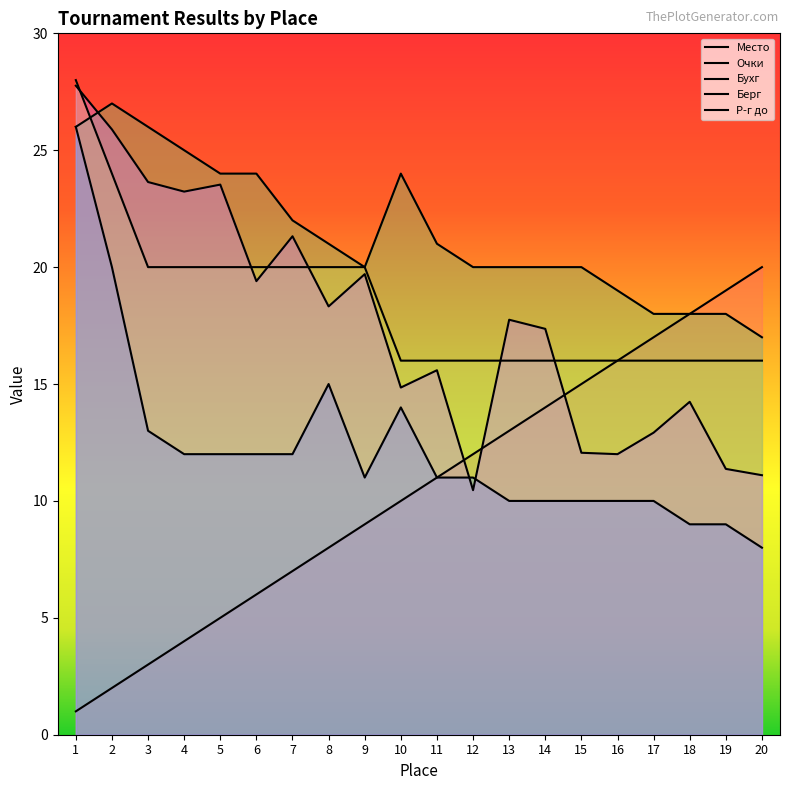

What is the average value of the Берг series?

12.2